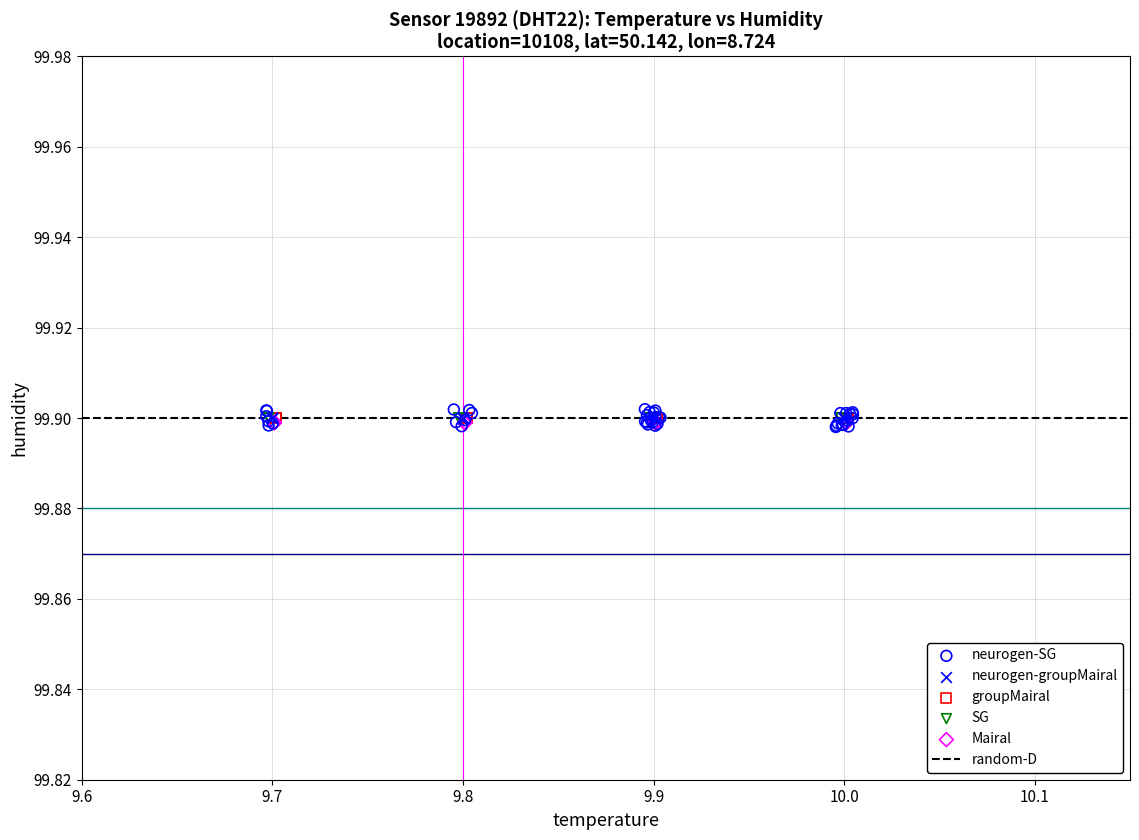

Which series contains the highest Y value?

neurogen-SG